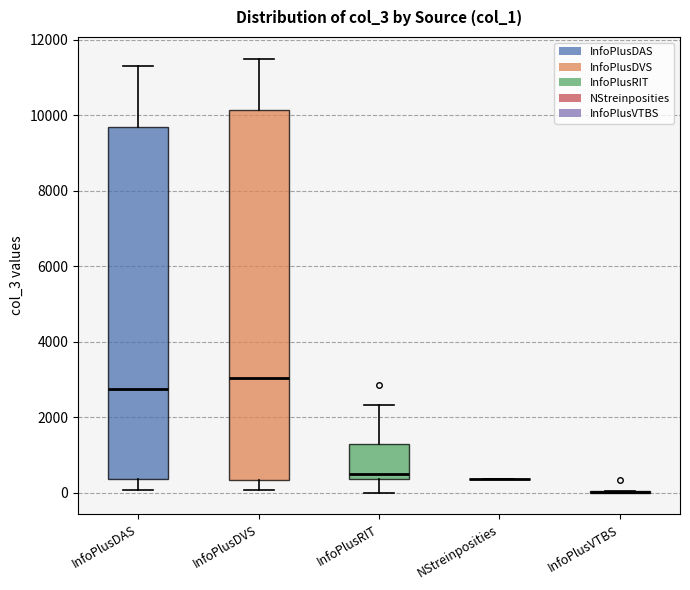

Reading left to right, read every box against the y-axis: the position of its median line, the range the box covers, and the ends of its whiskers. The values are not printed on the chart, so give them approximately, as read against the axis.

InfoPlusDAS: median 2800, box 400 to 9600, whiskers 0 to 11200
InfoPlusDVS: median 3000, box 400 to 10200, whiskers 0 to 11400
InfoPlusRIT: median 400 (just above the box's lower edge), box 400 to 1200, whiskers 0 to 2400
NStreinposities: box collapsed to a line at 400, whiskers 400 to 400
InfoPlusVTBS: box collapsed to a line at 0, whiskers 0 to 0